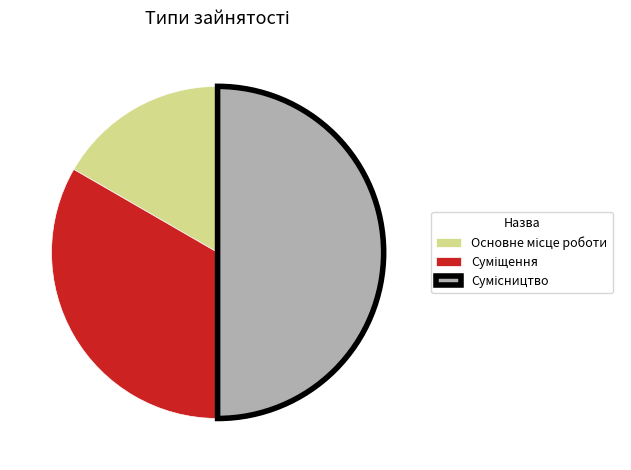

Is it true that Основне місце роботи is 17% of the pie?

True